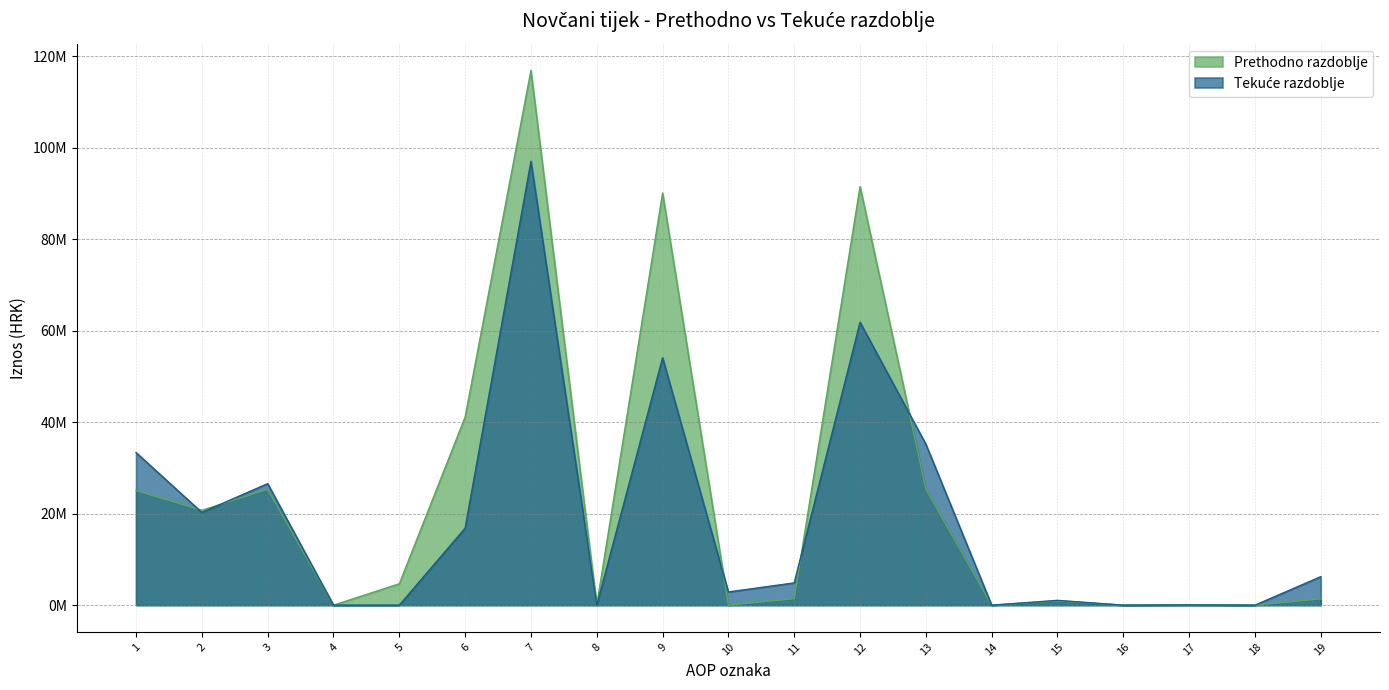

What is the value of the Prethodno razdoblje point at the 13th from the left?

25383590.4